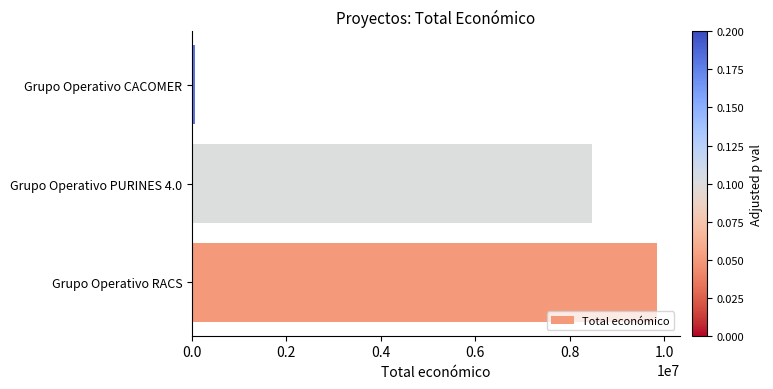

List the labels in order of value, smallest first.

Grupo Operativo CACOMER, Grupo Operativo PURINES 4.0, Grupo Operativo RACS